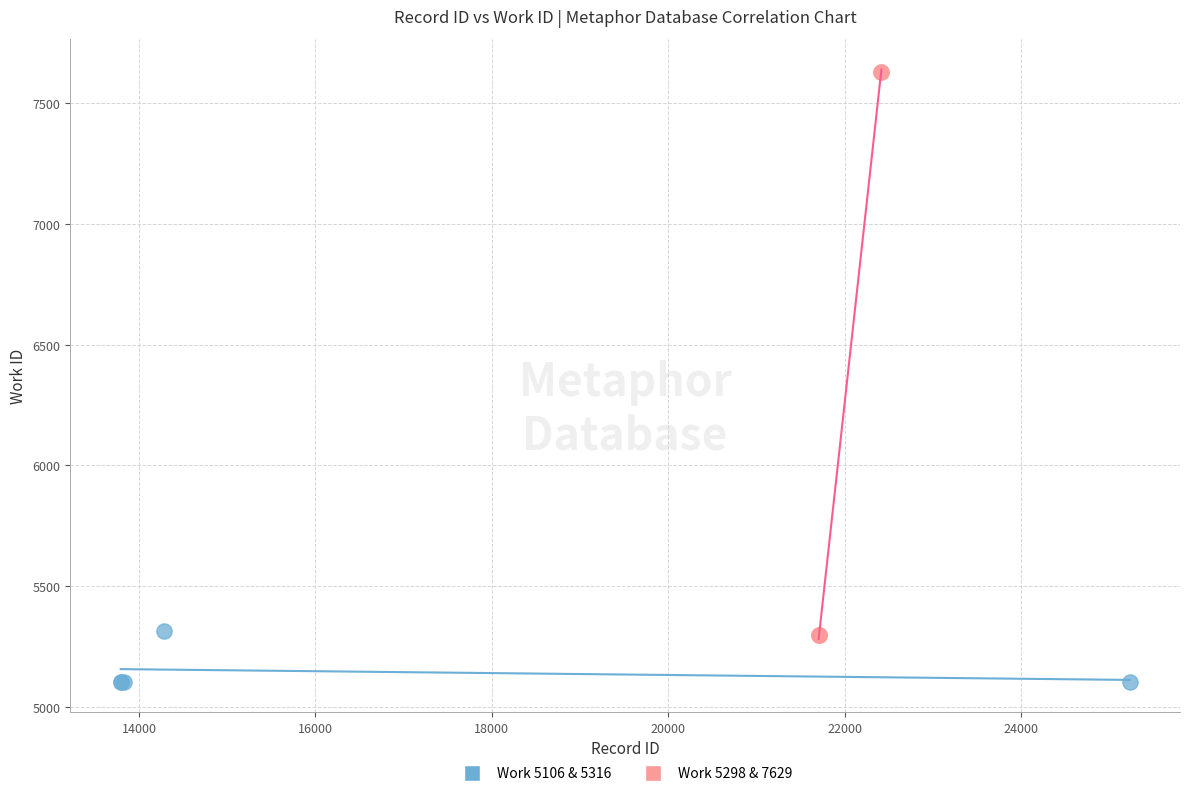

What are all the series names shown in the legend?

Work 5106 & 5316, Work 5298 & 7629